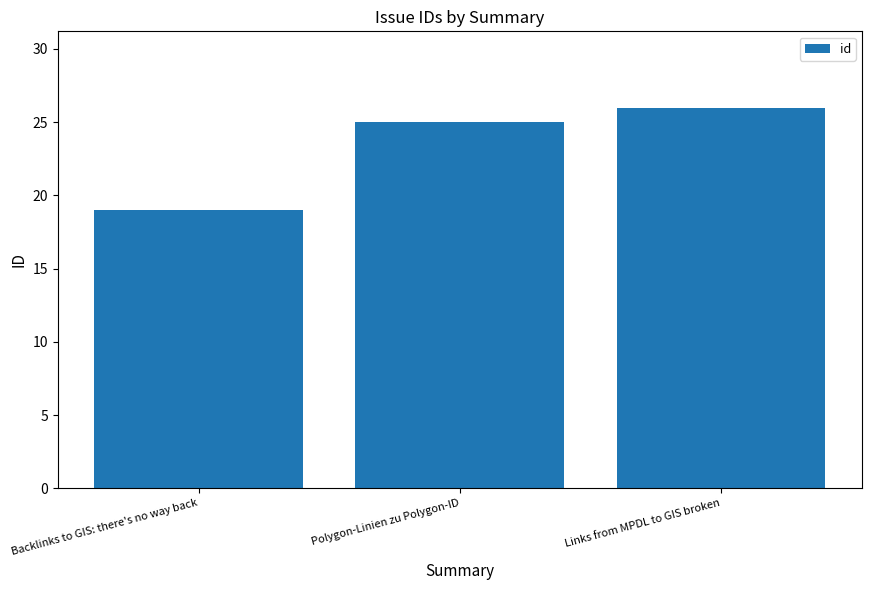

Between Polygon-Linien zu Polygon-ID and Links from MPDL to GIS broken, which is larger?

Links from MPDL to GIS broken